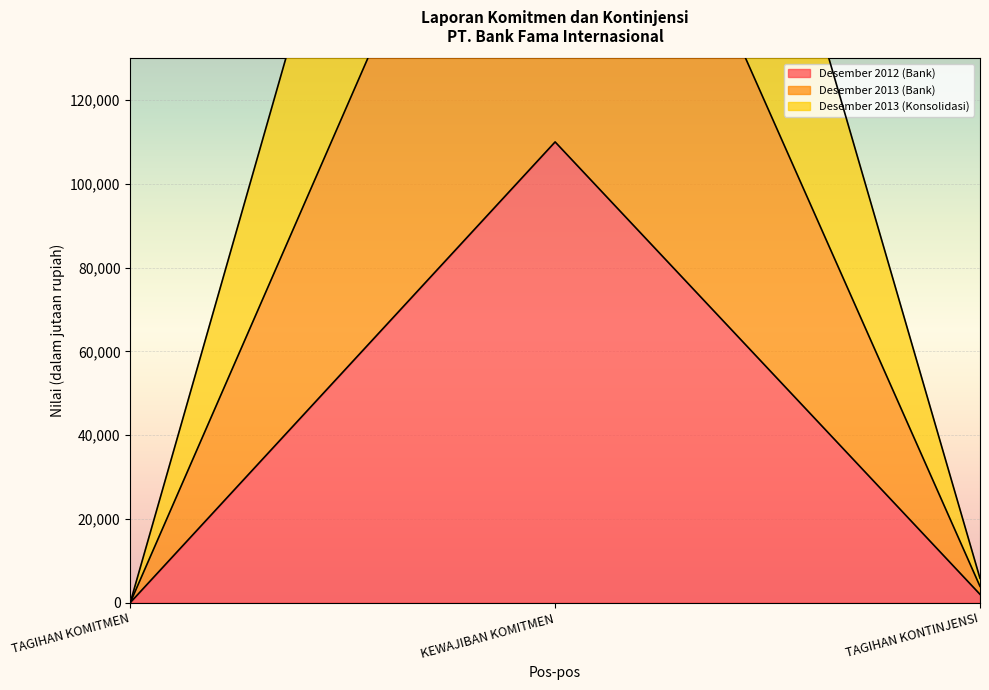

What is the sum of all Desember 2013 (Bank) values?

360741